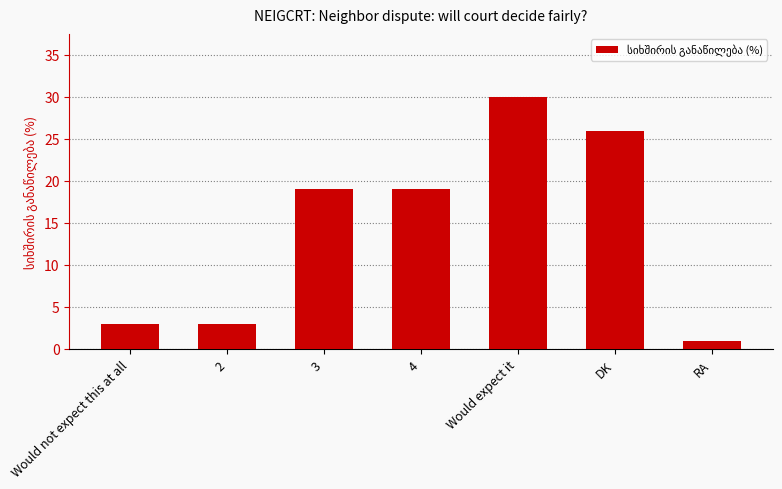

What is the difference between the second highest and minimum values?

25